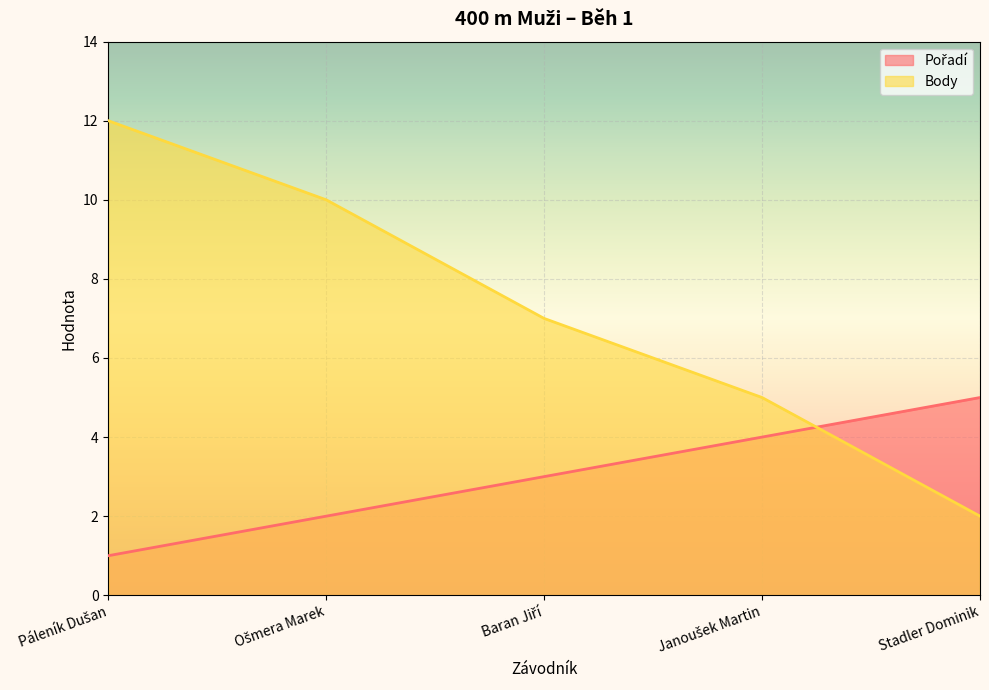

What is the total value across all series at Janoušek Martin?

9